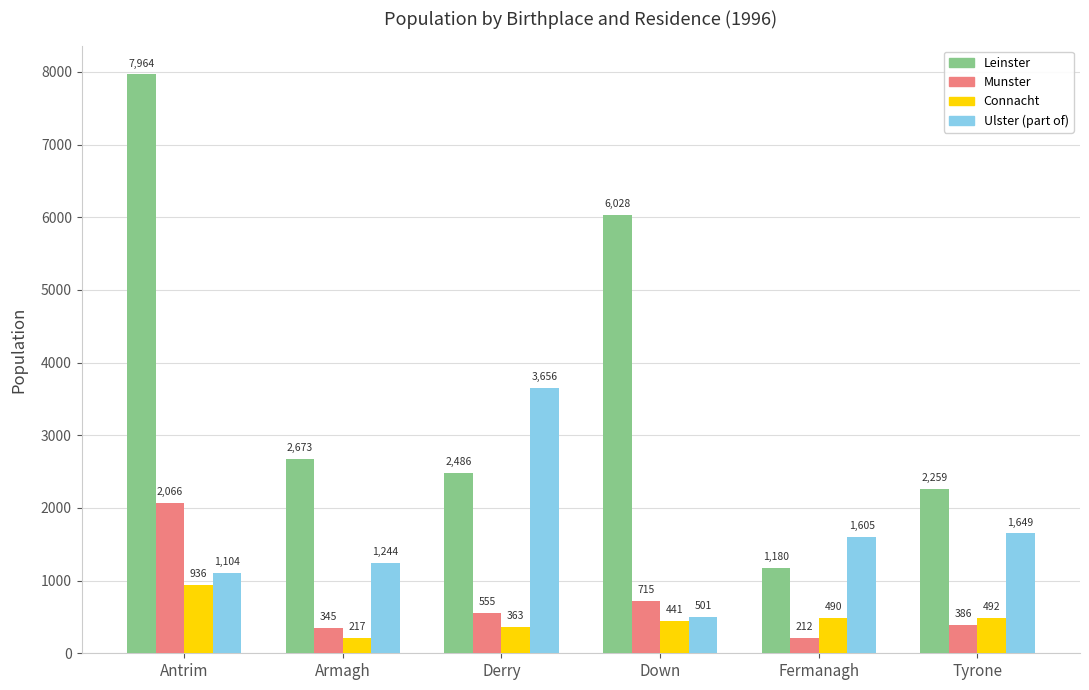

Where does the Leinster series first go above 2673?

Antrim